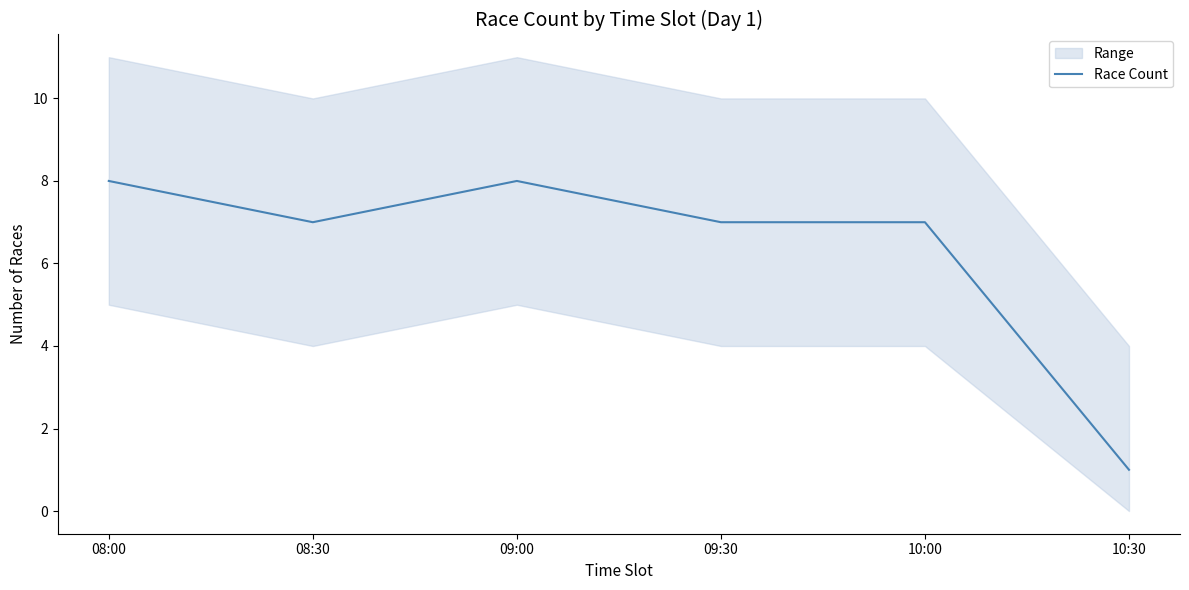

What is the label of the 2nd point from the right?

10:00